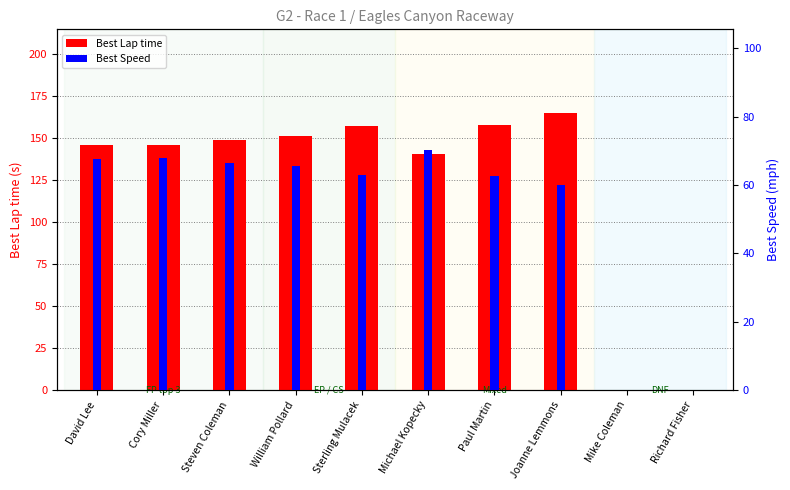

Read the Best Speed value at David Lee.

67.8